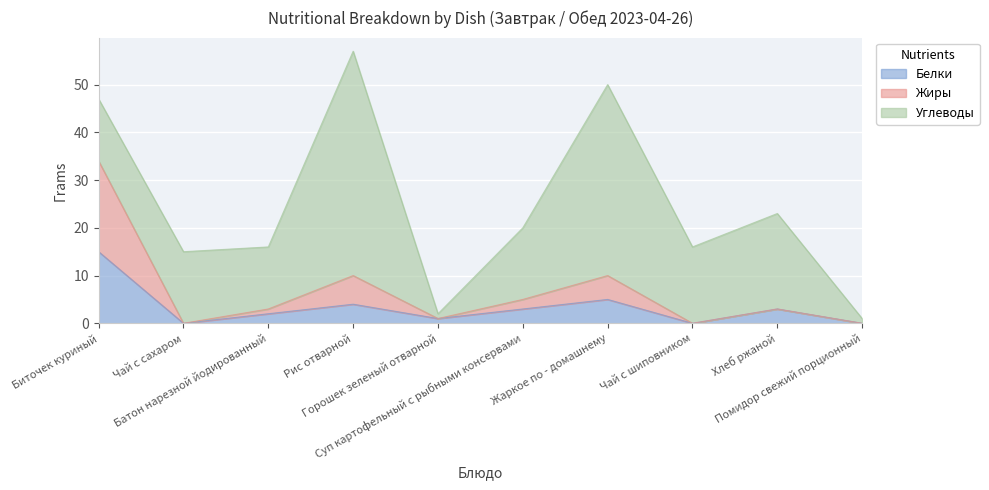

At which label does Белки first exceed 3?

Биточек куриный